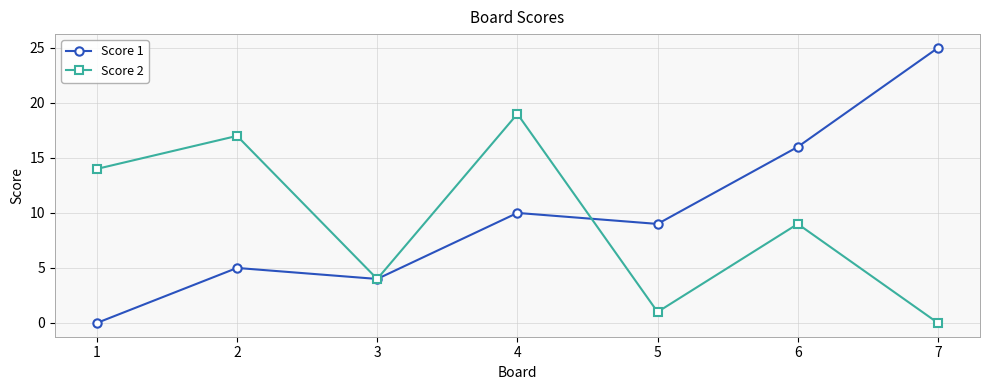

At how many categories does at least one series exceed 3?

7